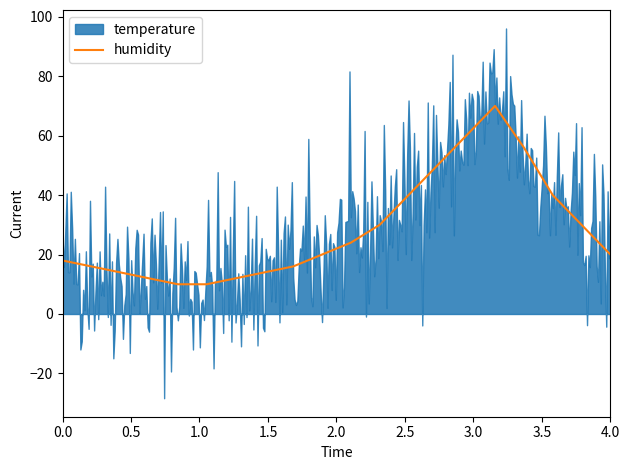

Rank the series at 06:00 from highest to lowest value.

humidity, temperature